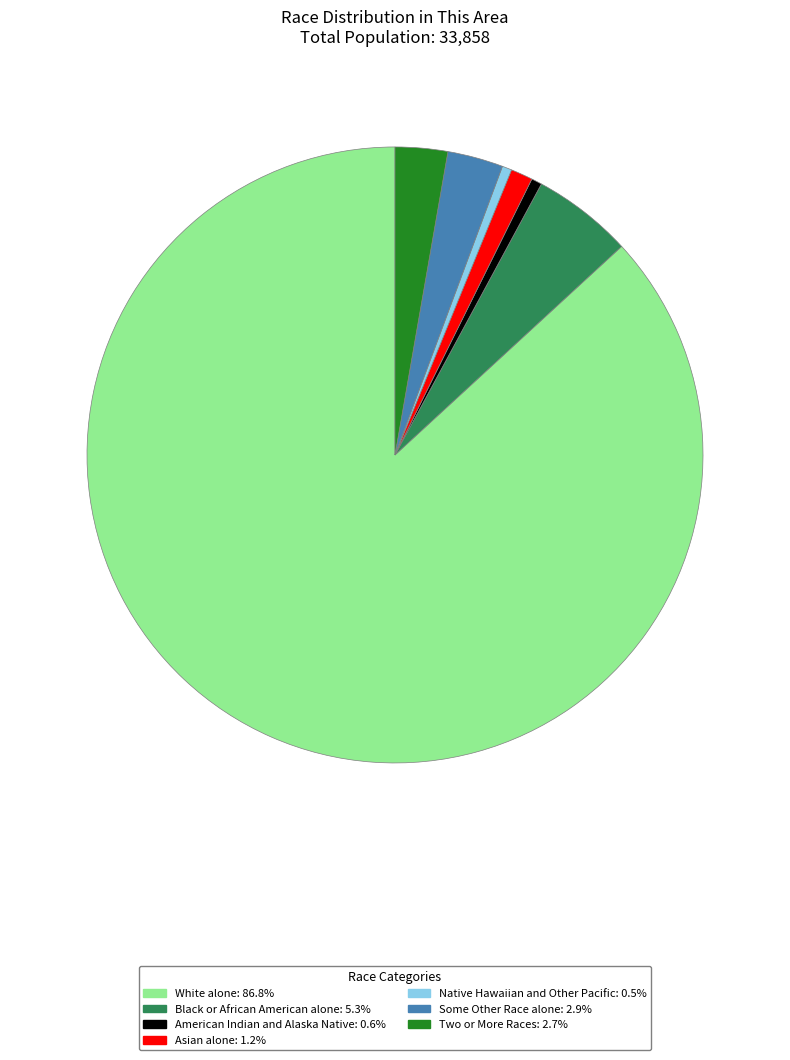

Count the number of slices in the pie.

7